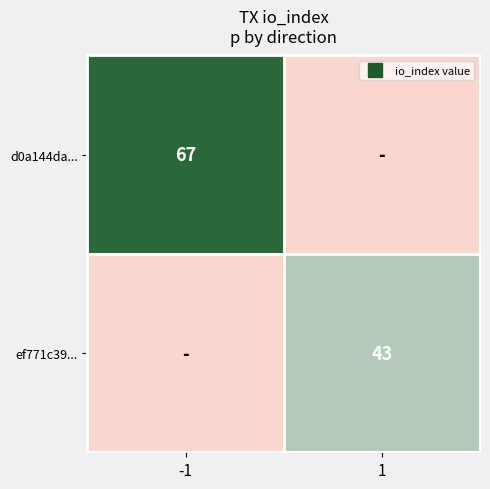

True or false: ef771c39... has a value of 23 at -1.

False